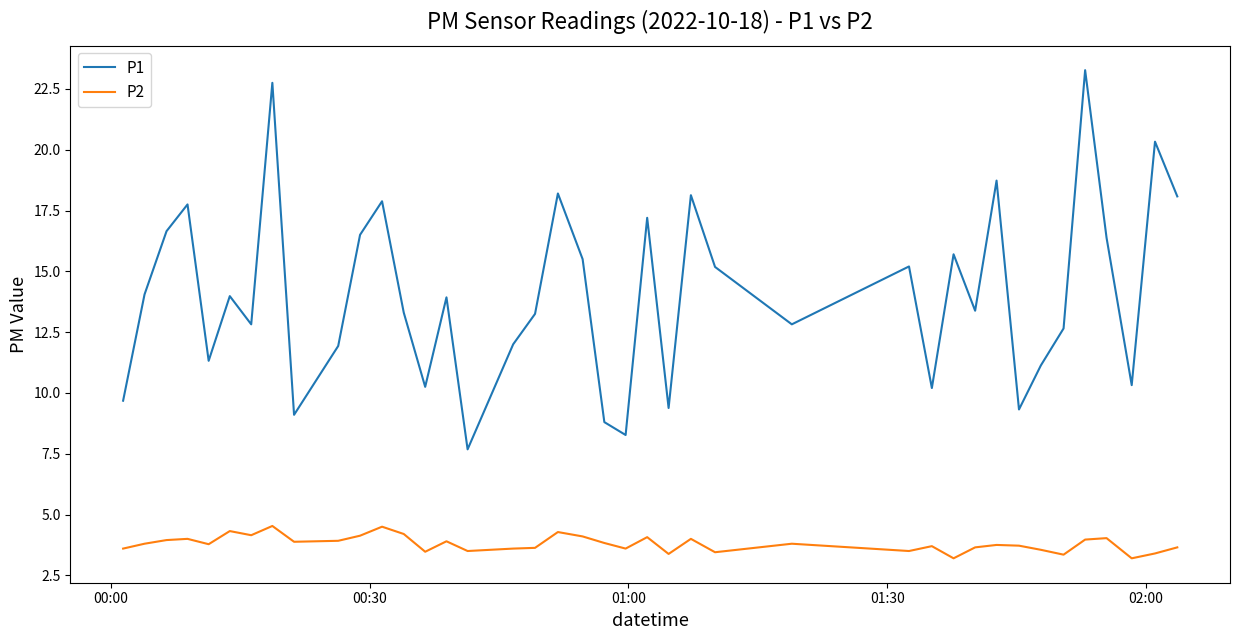

What is the difference between the maximum and minimum values in the P1 series?

15.6